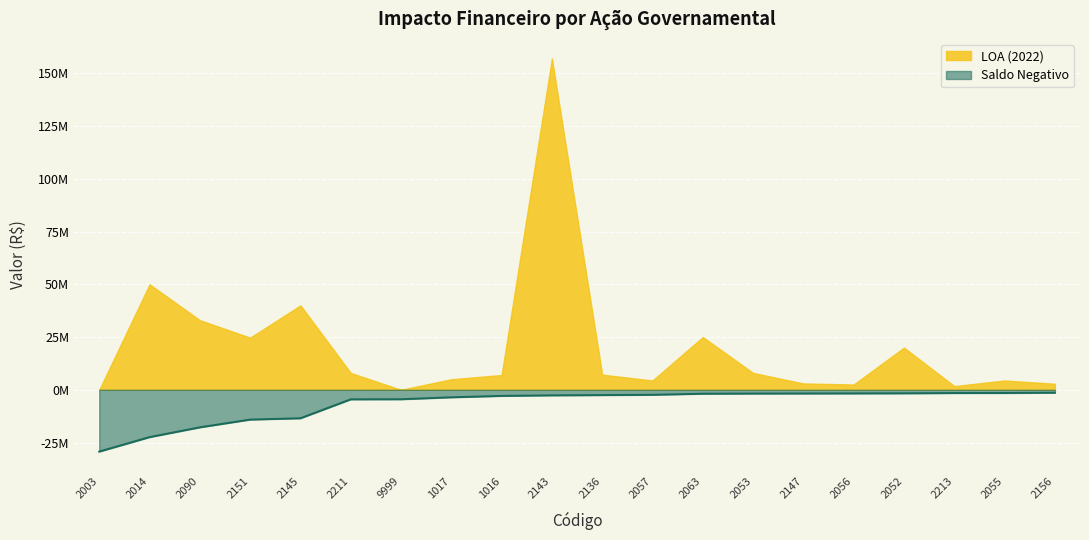

Is it true that the value at 2057 is -3772734.1?

False